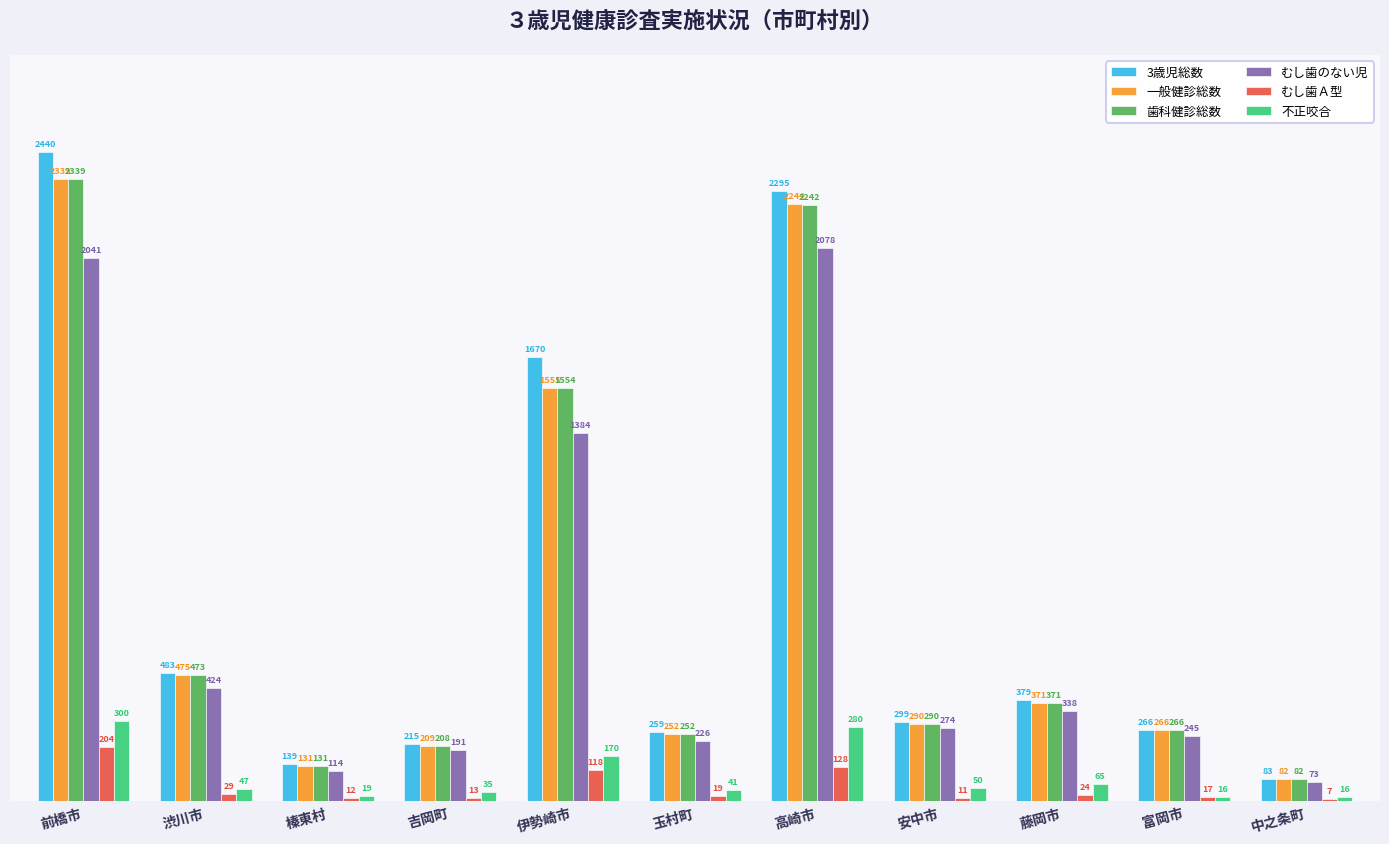

Is the value of 不正咬合 at 吉岡町 greater than the value of 3歳児総数 at 渋川市?

No